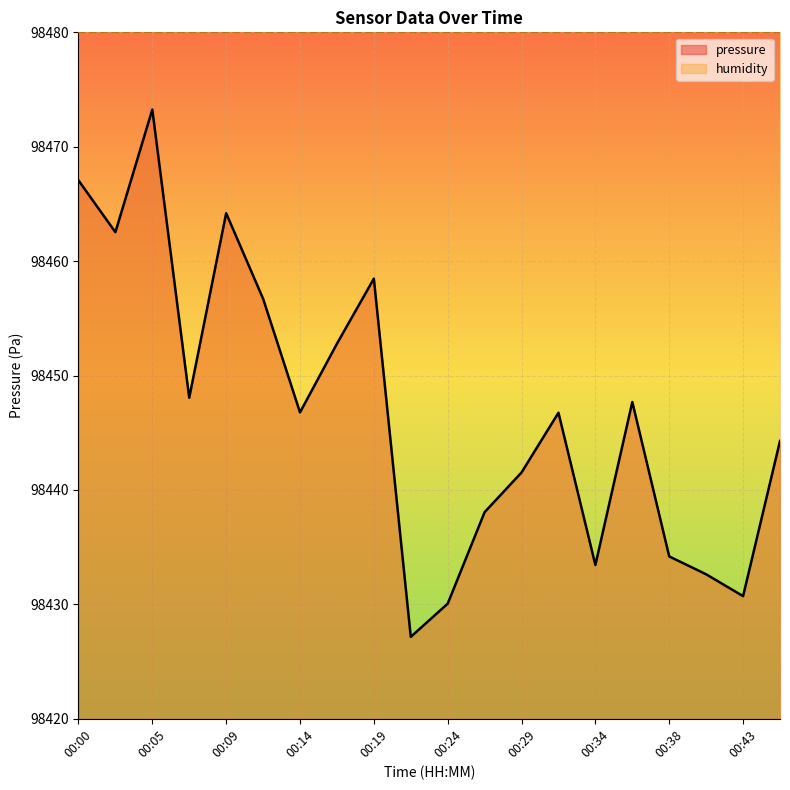

Reading left to right, transcribe all the data shown in this chart.

00:00=98467.1	00:02=98462.5	00:05=98473.2	00:07=98448.1	00:09=98464.2	00:12=98456.7	00:14=98446.8	00:17=98452.8	00:19=98458.5	00:21=98427.2	00:24=98430.1	00:26=98438.1	00:29=98441.5	00:31=98446.8	00:34=98433.4	00:36=98447.7	00:38=98434.2	00:41=98432.6	00:43=98430.7	00:46=98444.3